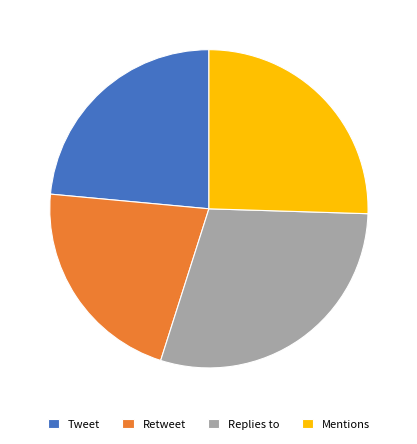

How many slices are in this pie chart?

4